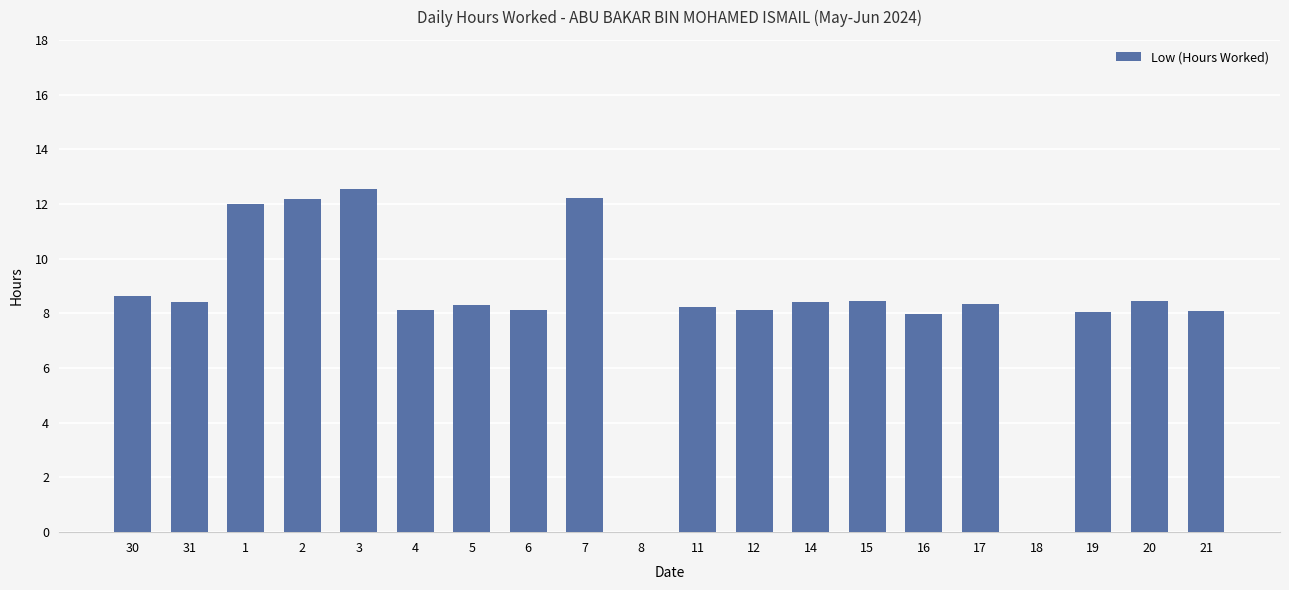

What is the sum of the values at 6 and 21?

16.2